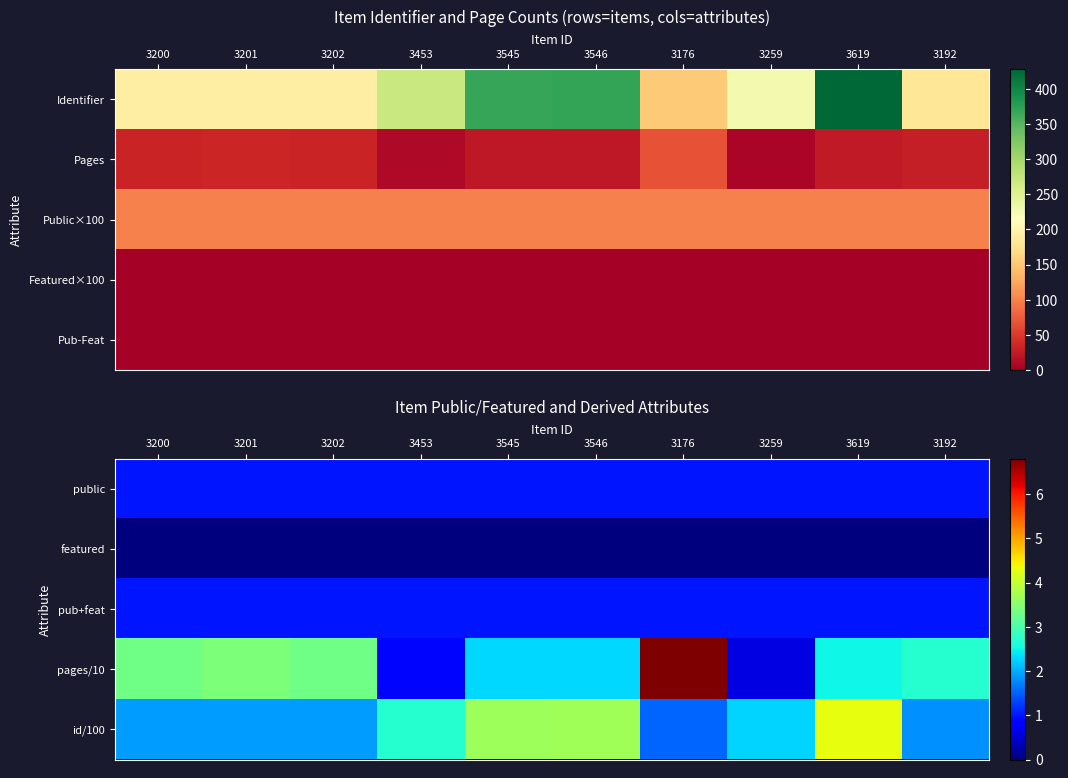

At which category is the sum across all series the highest?

3176